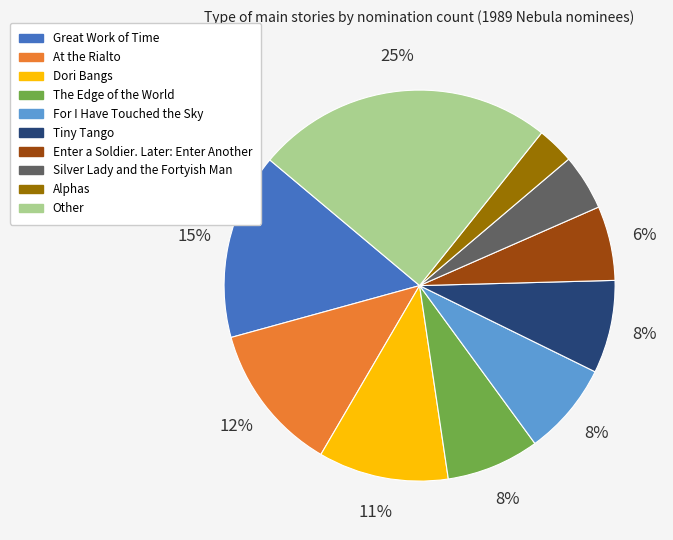

Which has a higher value, Great Work of Time or For I Have Touched the Sky?

Great Work of Time